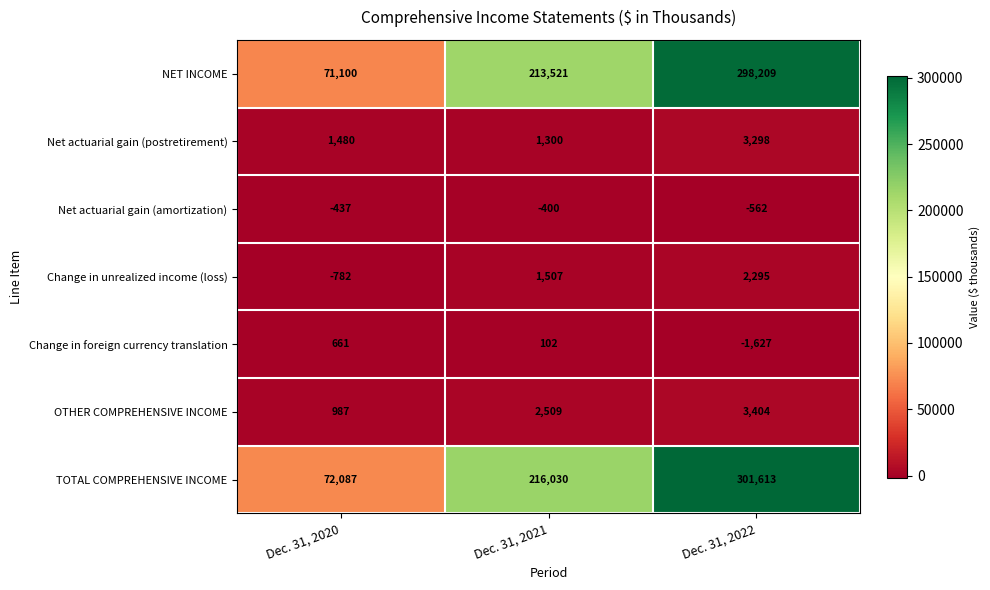

Reading left to right, what are all the values shown in this chart?

NET INCOME: Dec. 31, 2020=71100	Dec. 31, 2021=213521	Dec. 31, 2022=298209
Net actuarial gain (postretirement): Dec. 31, 2020=1480	Dec. 31, 2021=1300	Dec. 31, 2022=3298
Net actuarial gain (amortization): Dec. 31, 2020=-437	Dec. 31, 2021=-400	Dec. 31, 2022=-562
Change in unrealized income (loss): Dec. 31, 2020=-782	Dec. 31, 2021=1507	Dec. 31, 2022=2295
Change in foreign currency translation: Dec. 31, 2020=661	Dec. 31, 2021=102	Dec. 31, 2022=-1627
OTHER COMPREHENSIVE INCOME: Dec. 31, 2020=987	Dec. 31, 2021=2509	Dec. 31, 2022=3404
TOTAL COMPREHENSIVE INCOME: Dec. 31, 2020=72087	Dec. 31, 2021=216030	Dec. 31, 2022=301613